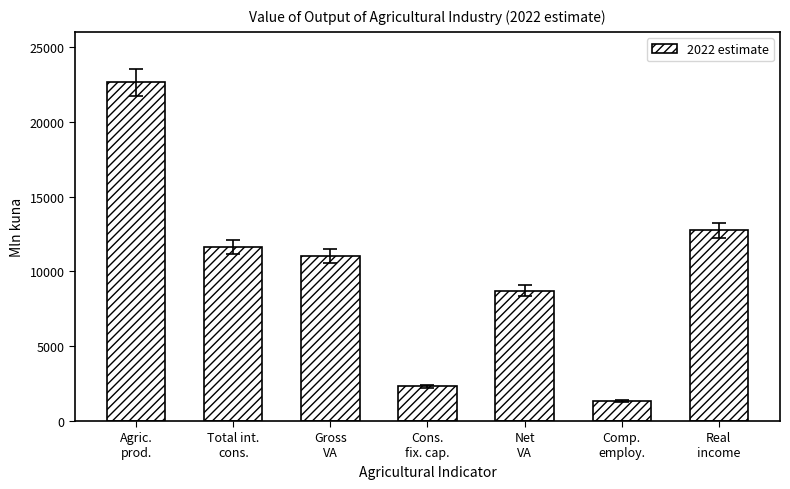

How many series are shown in this chart?

1